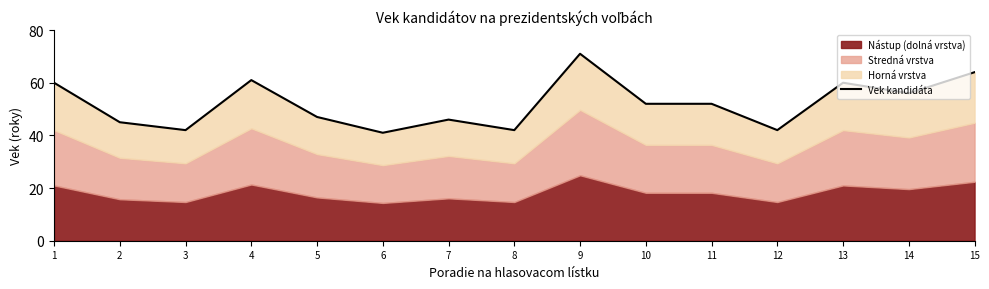

The chart shows a value of 60 at 13. True or false?

True